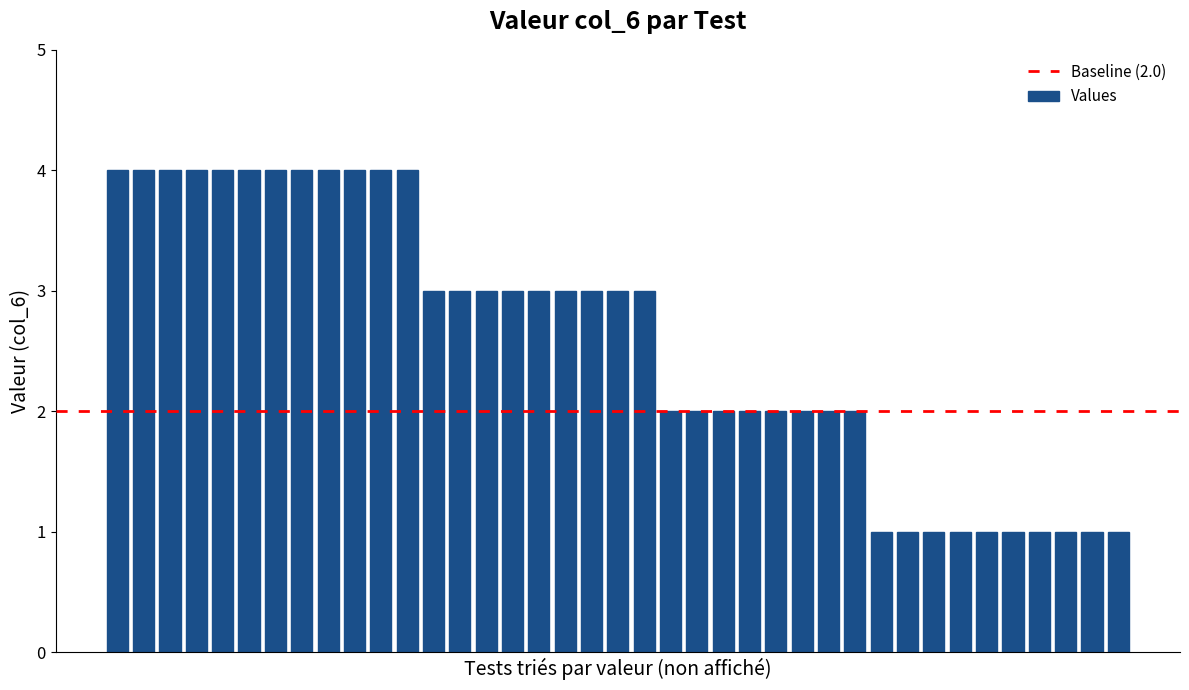

How many values are below 3?

18